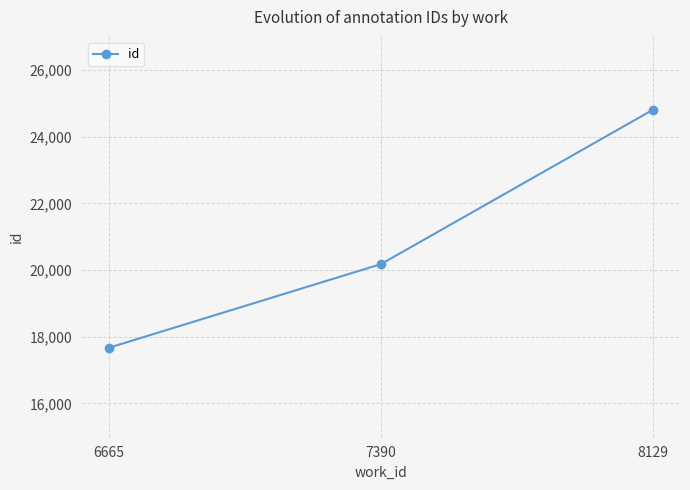

What is the value of the 3rd point from the left?

24811